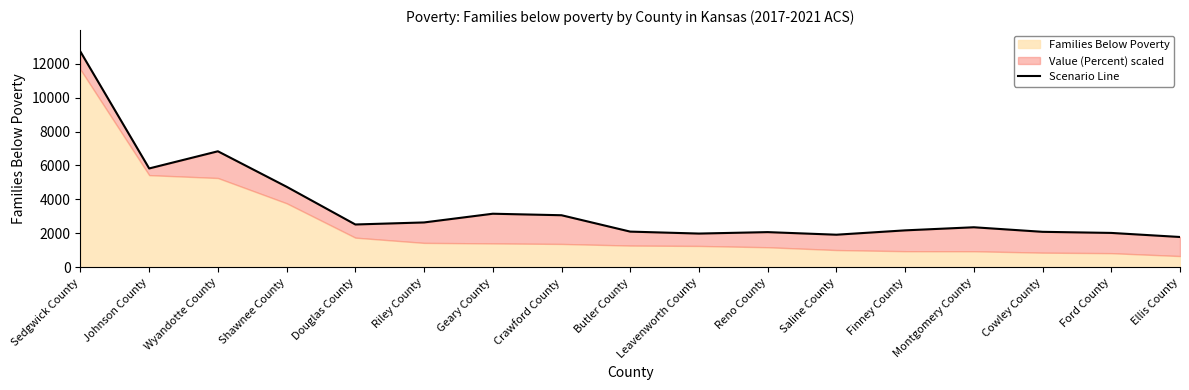

What position from the right is Leavenworth County?

8